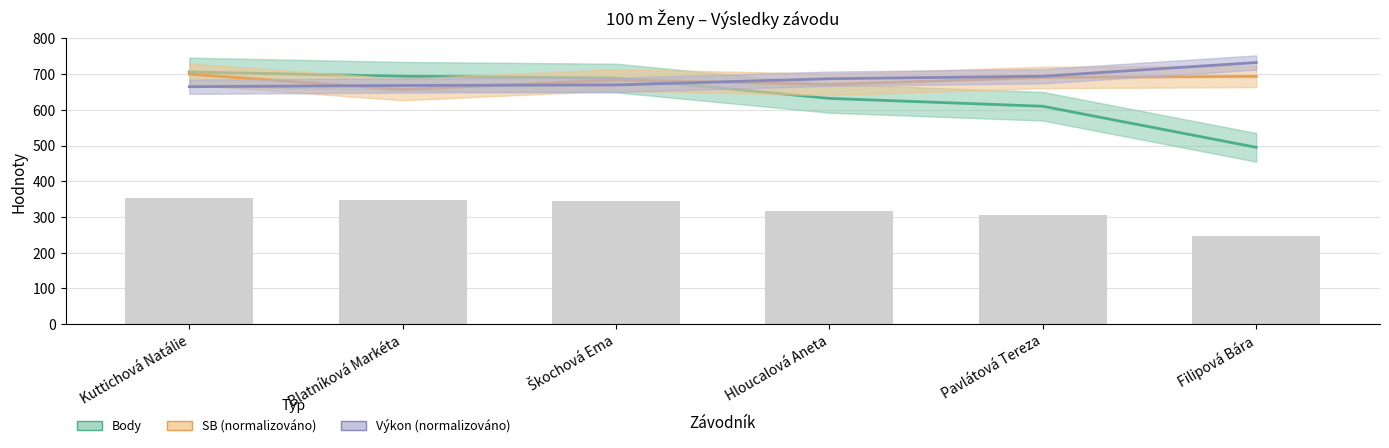

What is the difference between the Výkon (normalizováno) values at Filipová Bára and Hloucalová Aneta?

45.2